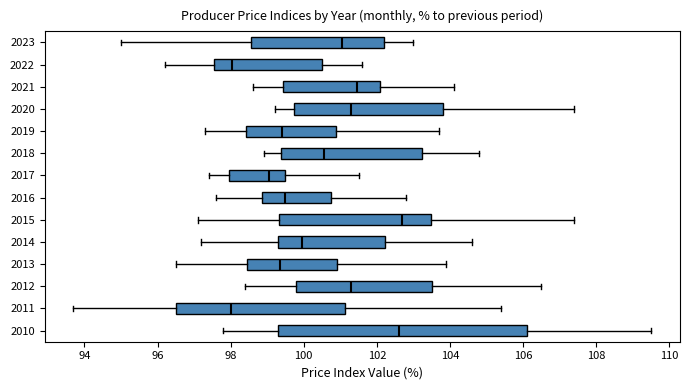

Comparing the boxes themselves (not the whiskers), which one is the widest?

2010